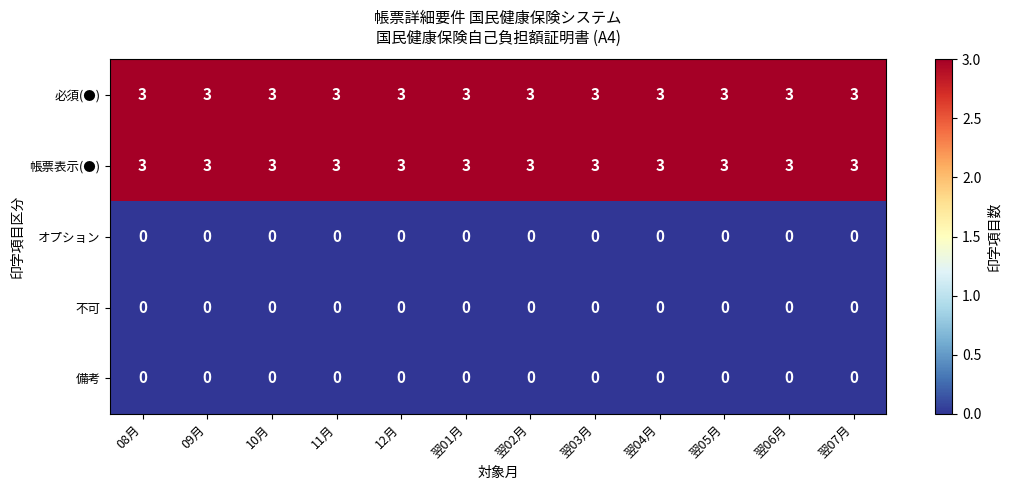

What is the total value across all series at 08月?

6